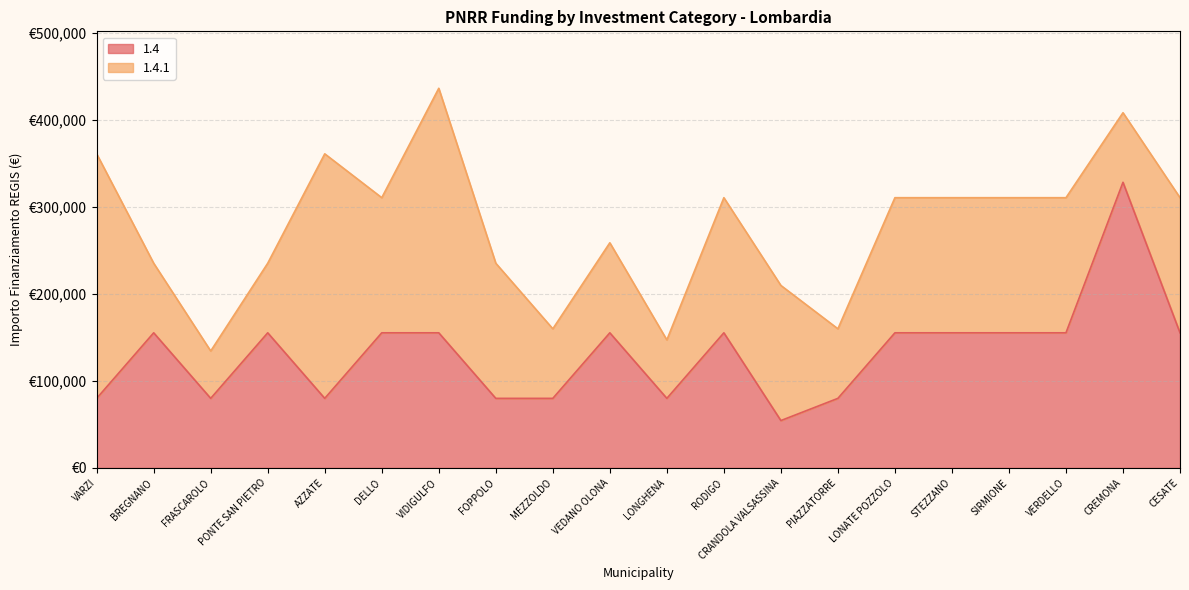

Does the chart have visible grid lines?

Yes